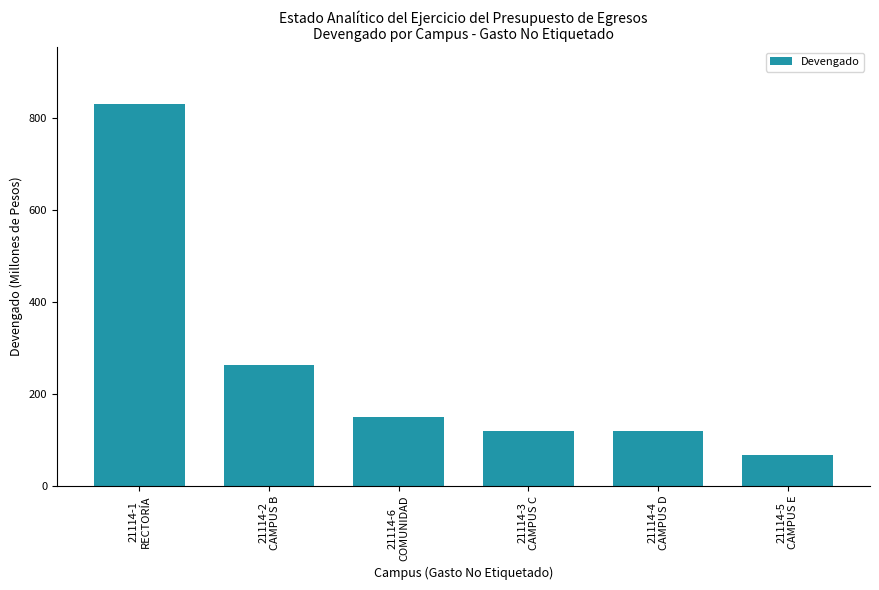

What is the average value?

258.1